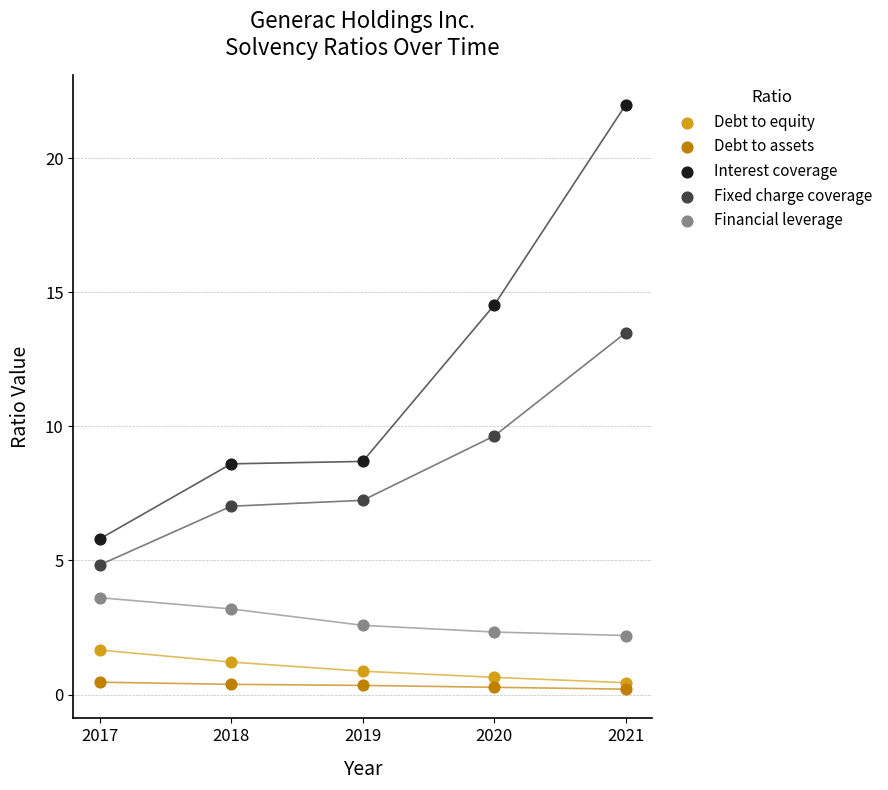

Across all series, what Y value is closest to 11?

9.6